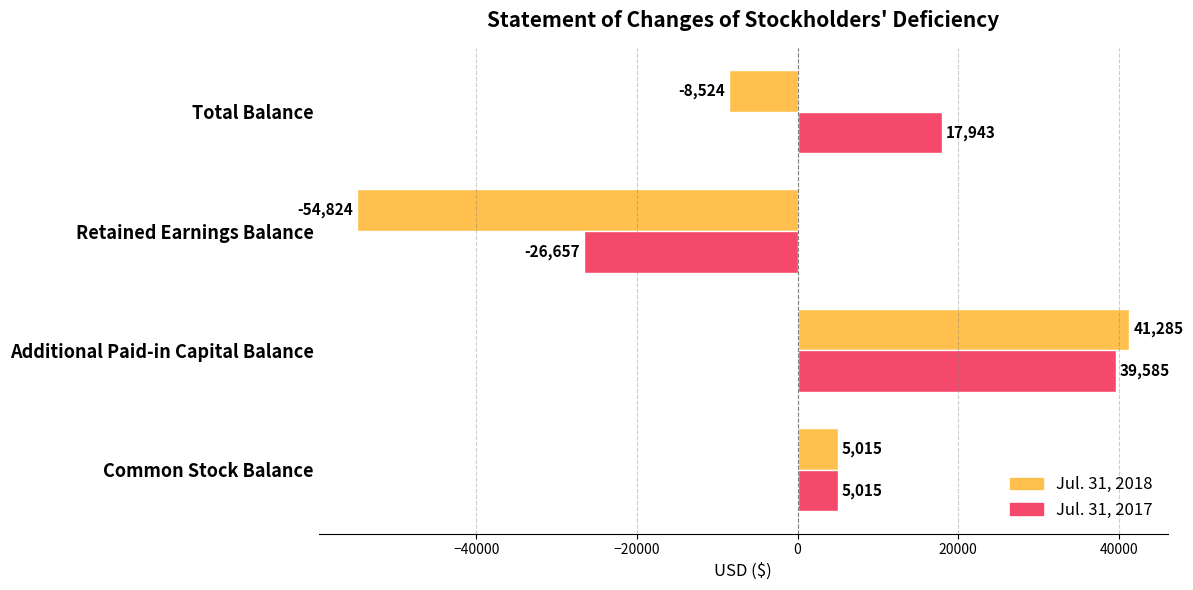

What is the smallest value displayed?

-54824